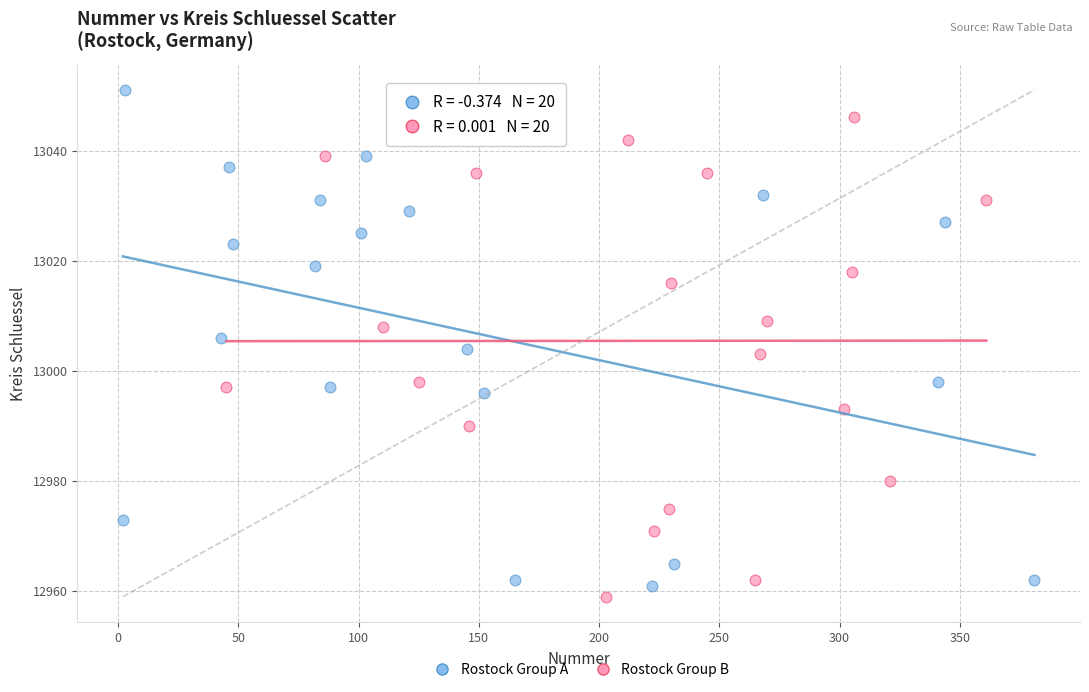

Which series reaches the maximum Y coordinate?

Rostock Group A